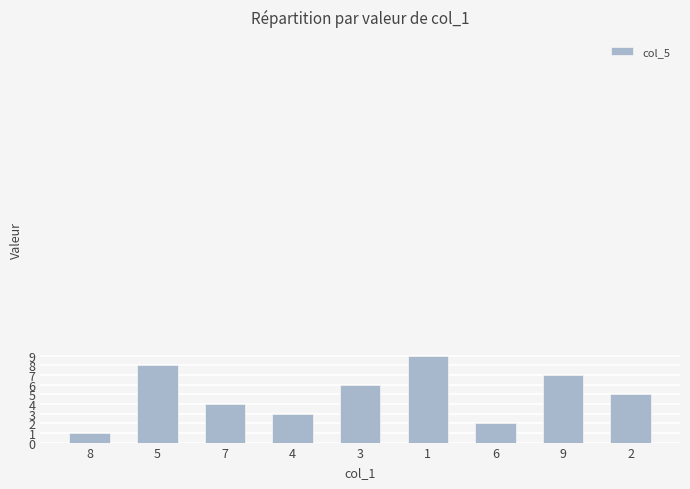

Which label corresponds to the largest value in the chart?

1